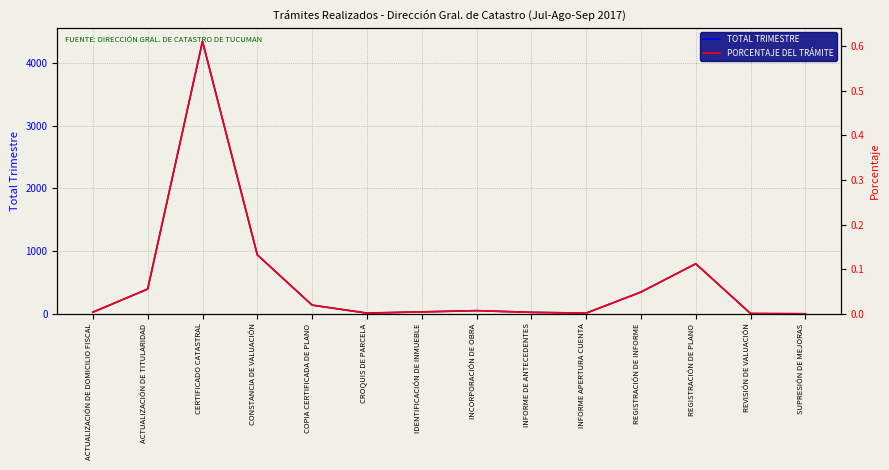

Which series has the largest range (max minus min)?

TOTAL TRIMESTRE